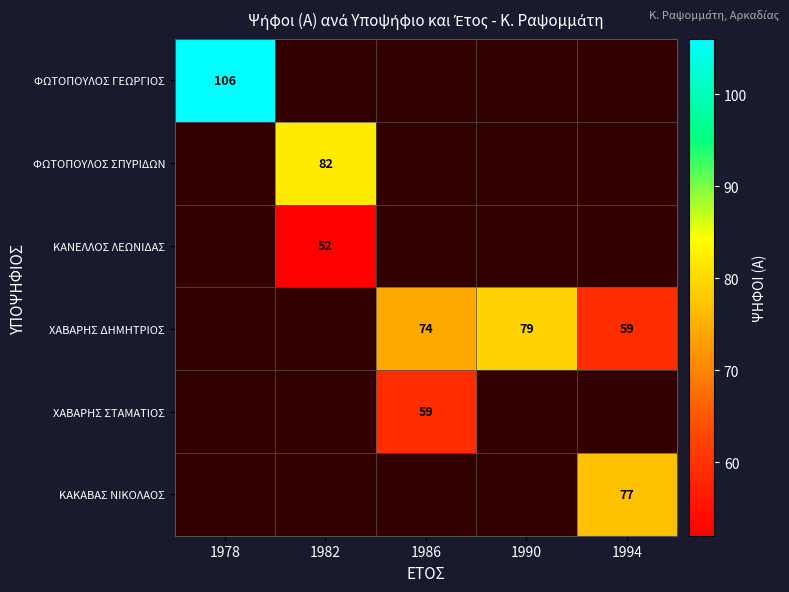

The ΦΩΤΟΠΟΥΛΟΣ ΣΠΥΡΙΔΩΝ series shows 82 at 1982. True or false?

True